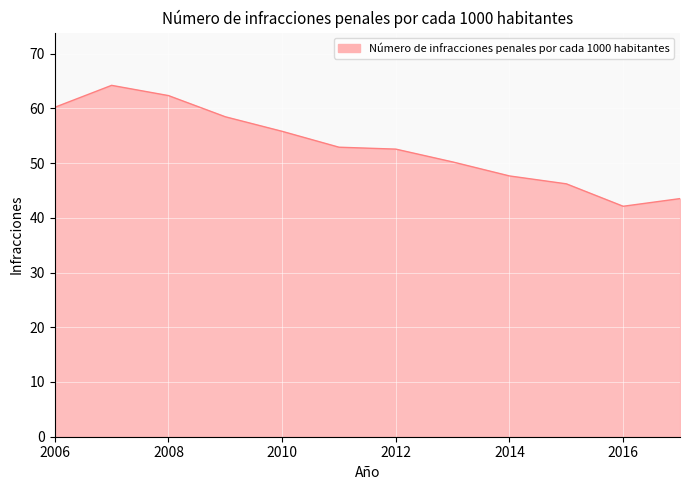

What is the difference between the maximum and minimum values?

22.1